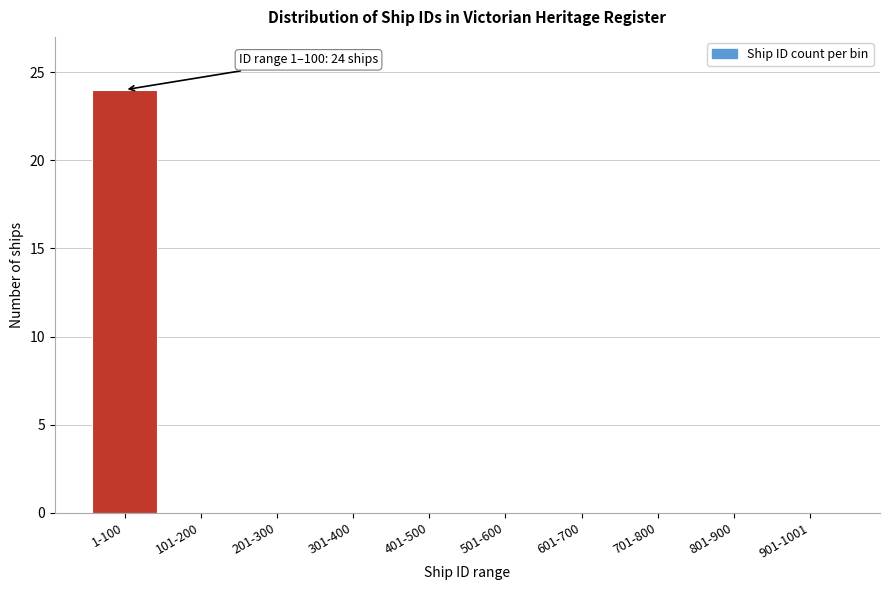

Reading right to left, extract all data points from this chart.

901-1001=0	801-900=0	701-800=0	601-700=0	501-600=0	401-500=0	301-400=0	201-300=0	101-200=0	1-100=24